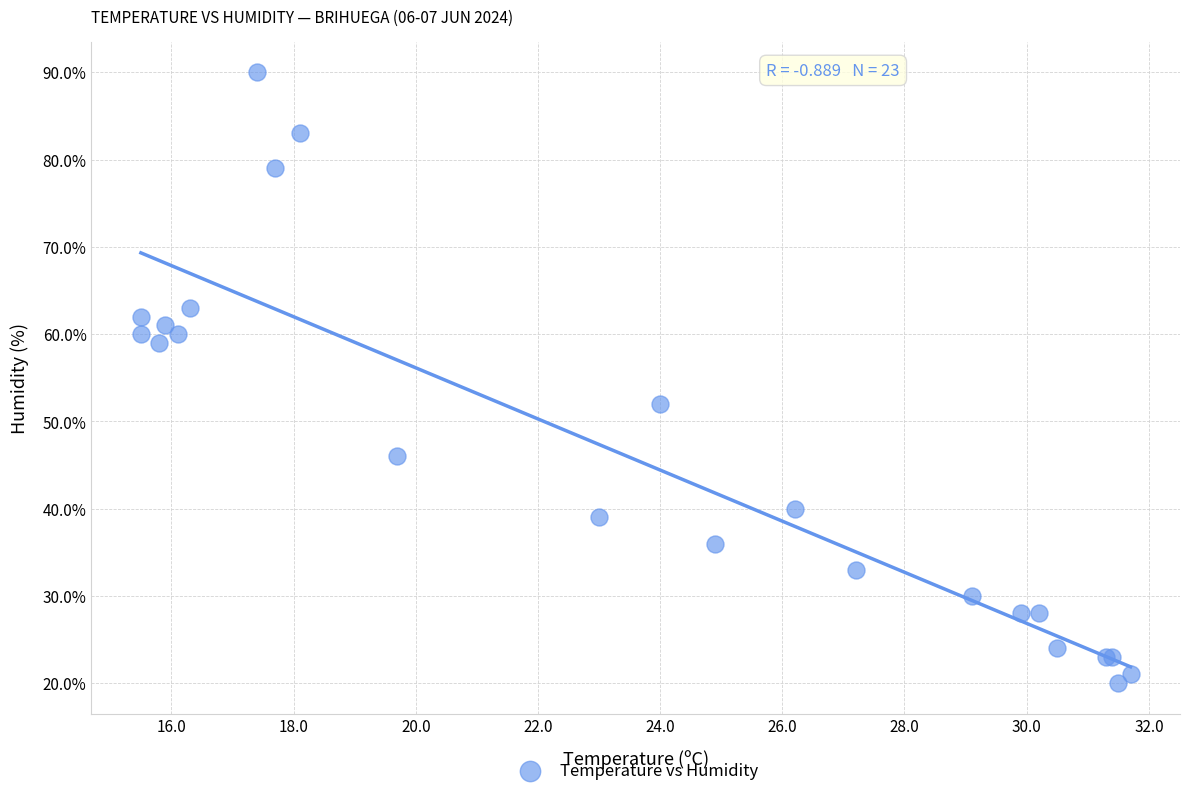

What Y value in the scatter plot is closest to 55?

52